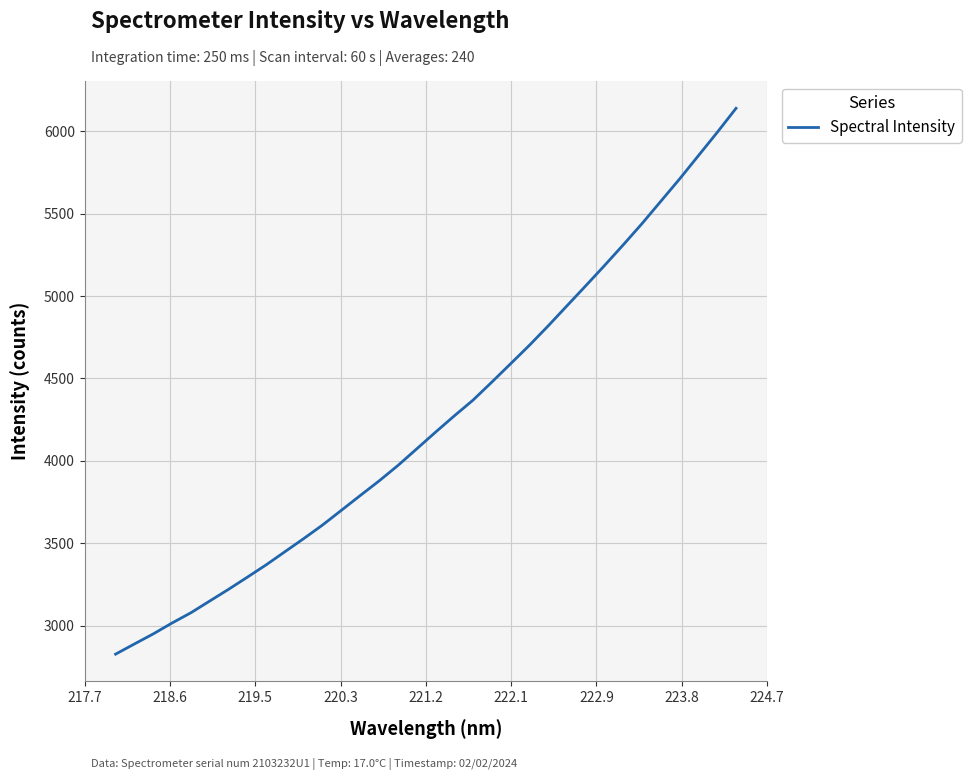

How many values exceed 4174?

17